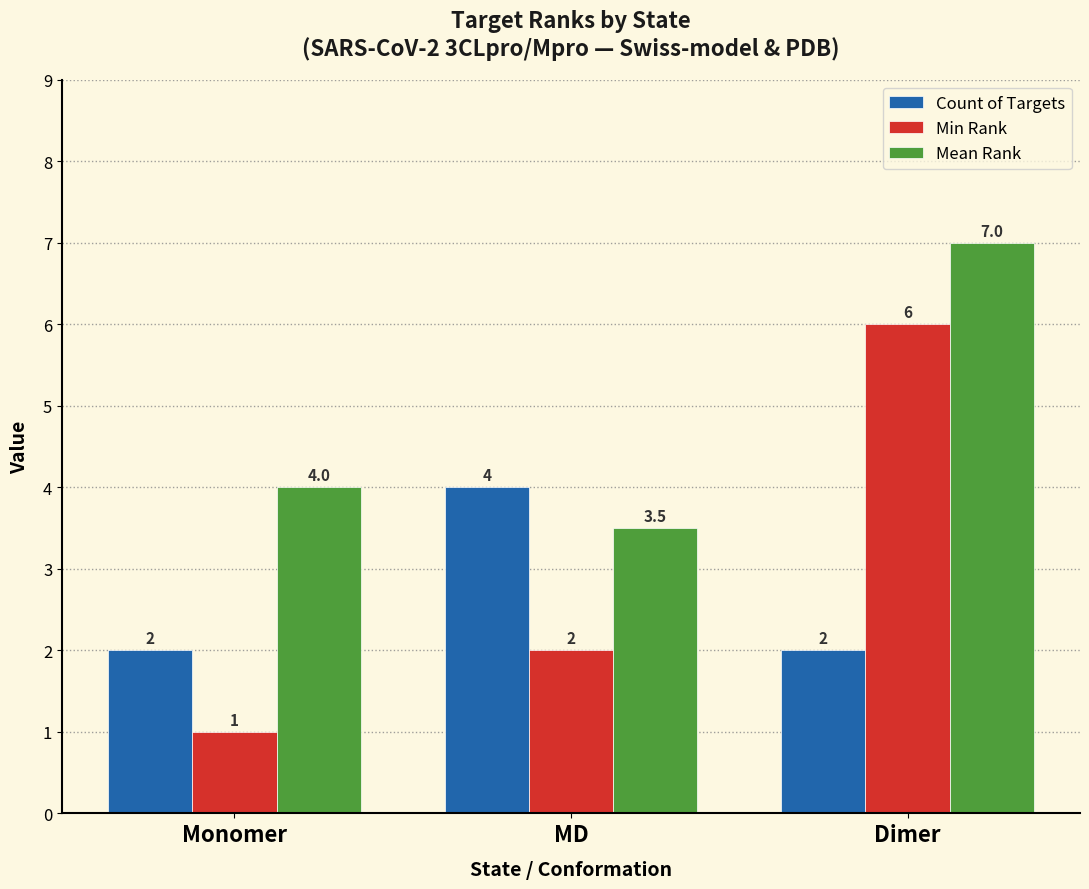

How many series are shown in this chart?

3